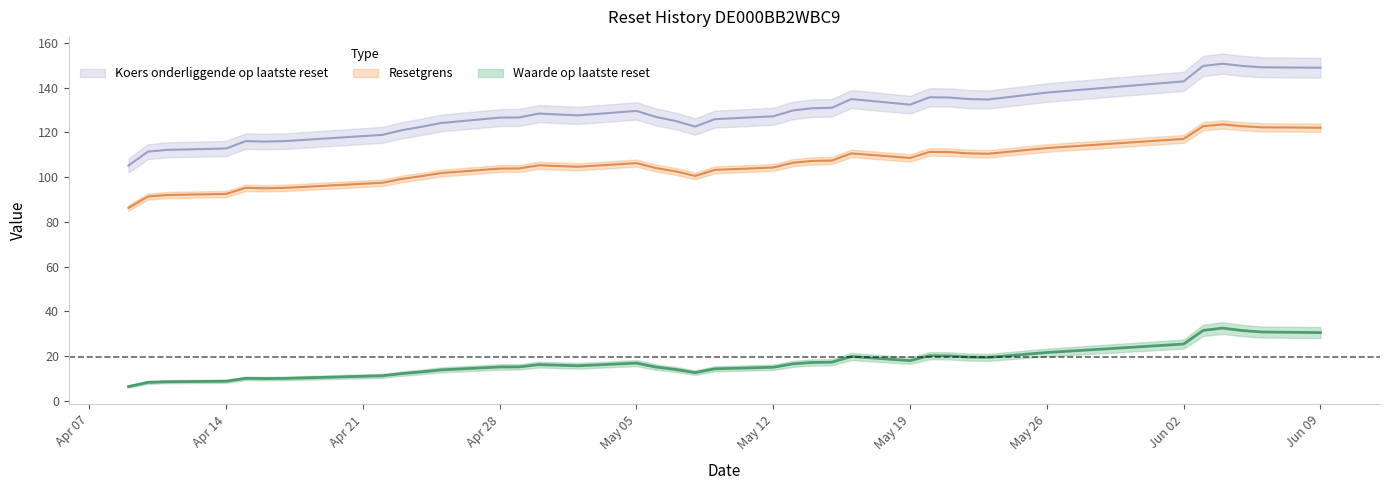

Where is the first local maximum for Waarde op laatste reset?

2025-04-15